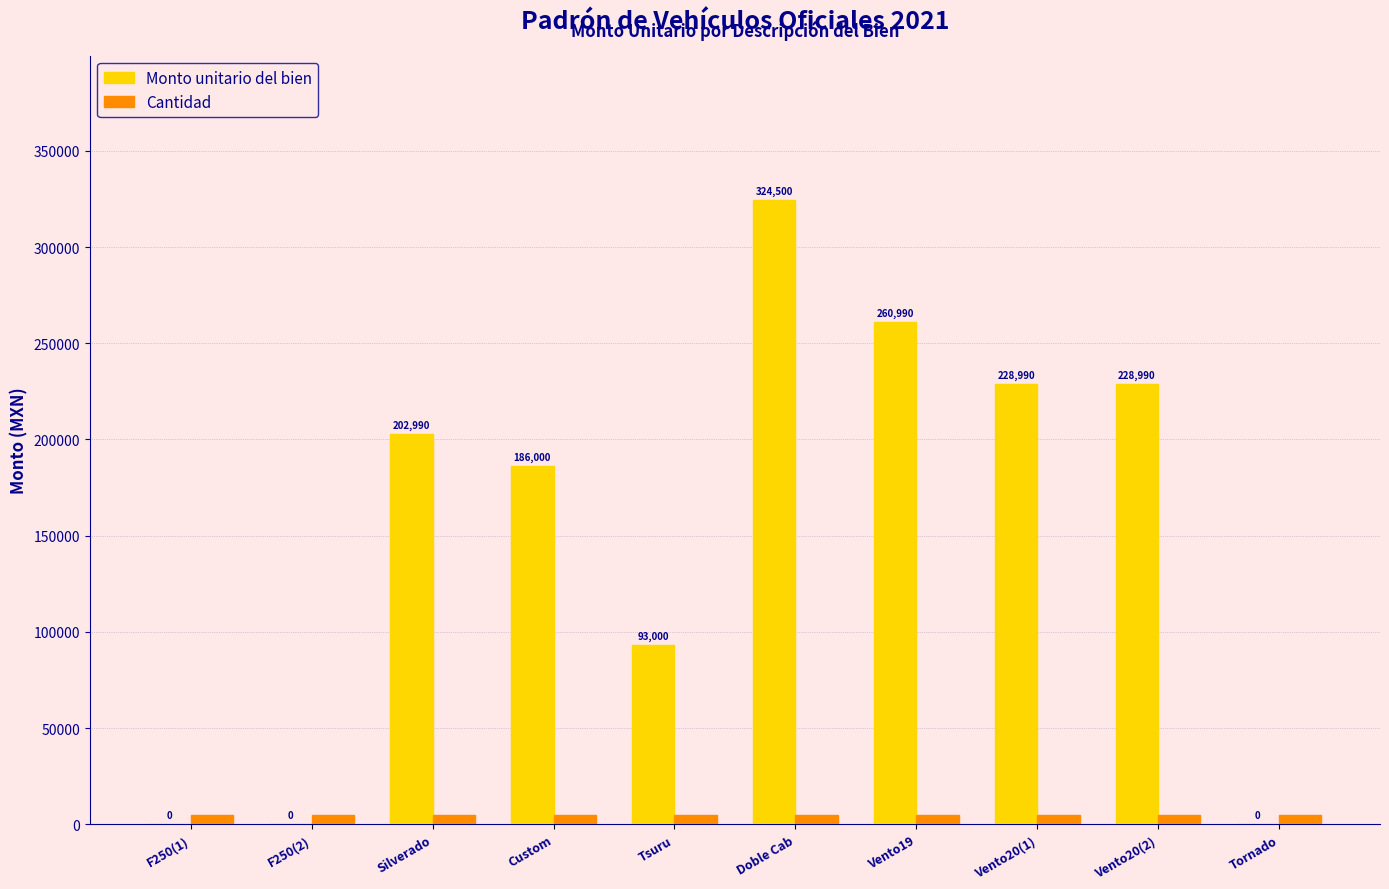

True or false: Monto unitario del bien has a value of 228990 at Vento20(1).

True